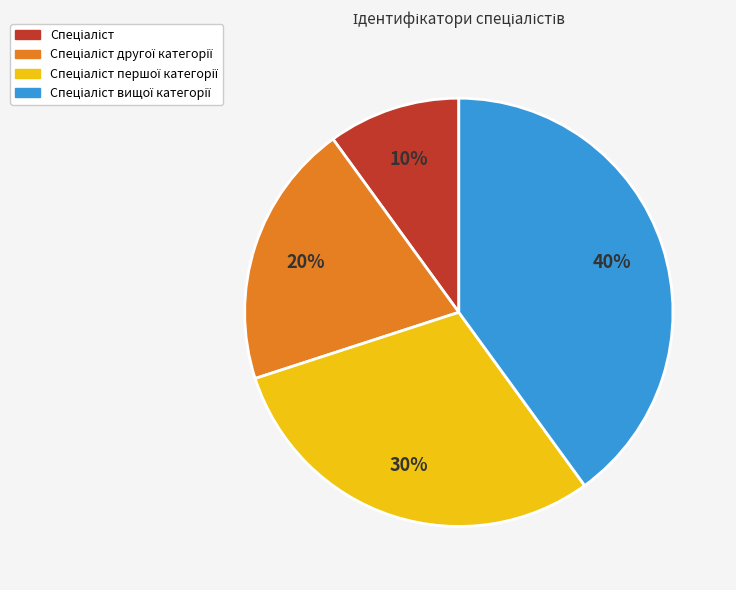

Is there any slice that represents more than half of the pie?

No